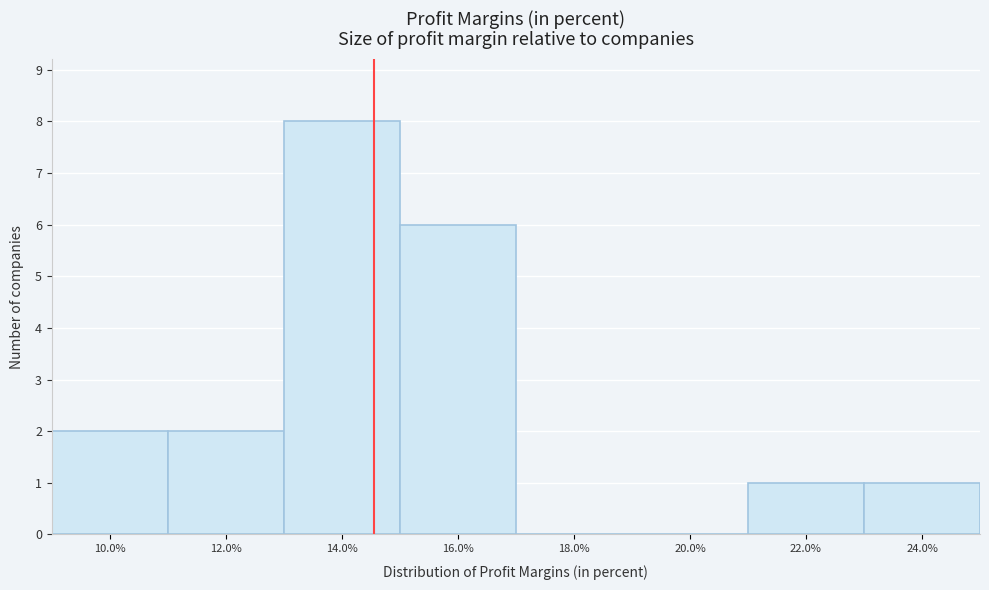

Reading right to left, extract all data points from this chart.

24.0%=1	22.0%=1	20.0%=0	18.0%=0	16.0%=6	14.0%=8	12.0%=2	10.0%=2